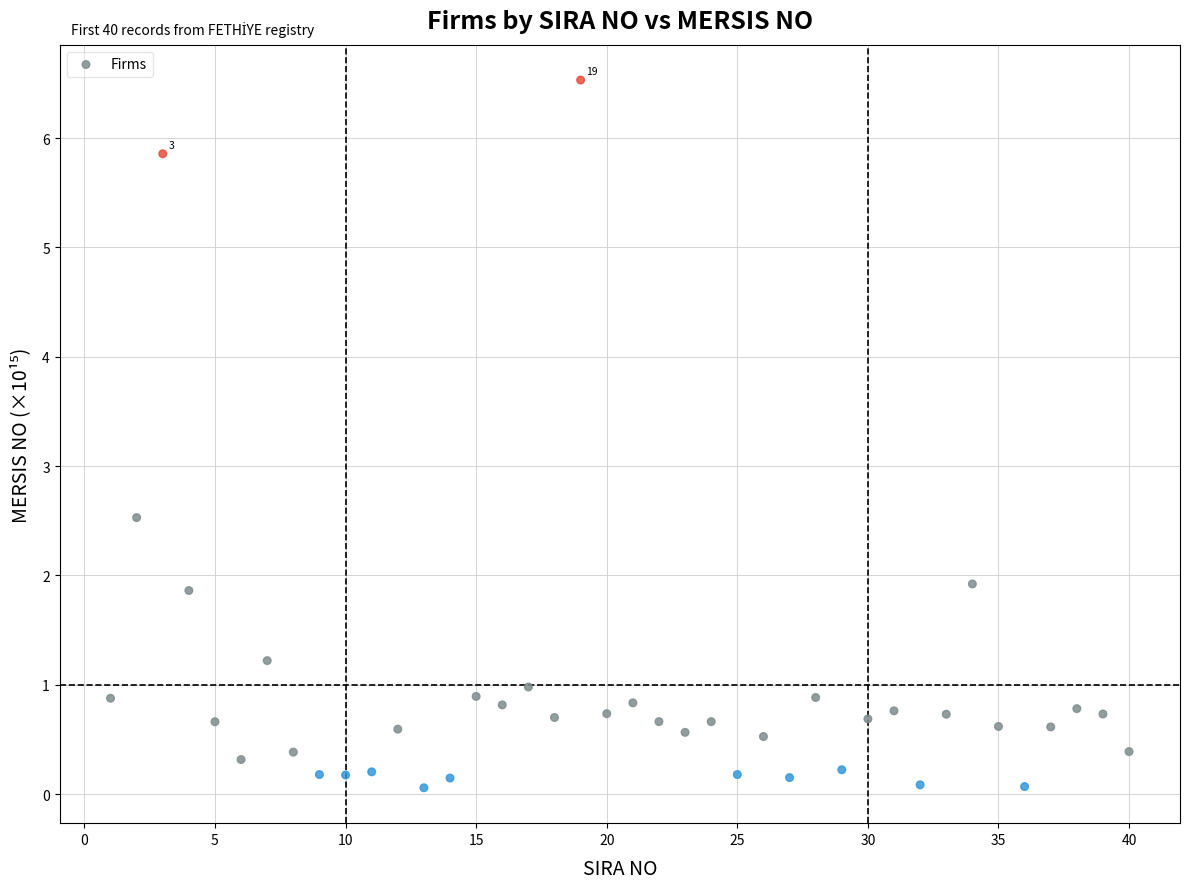

What Y value in the scatter plot is closest to 3?

2.5